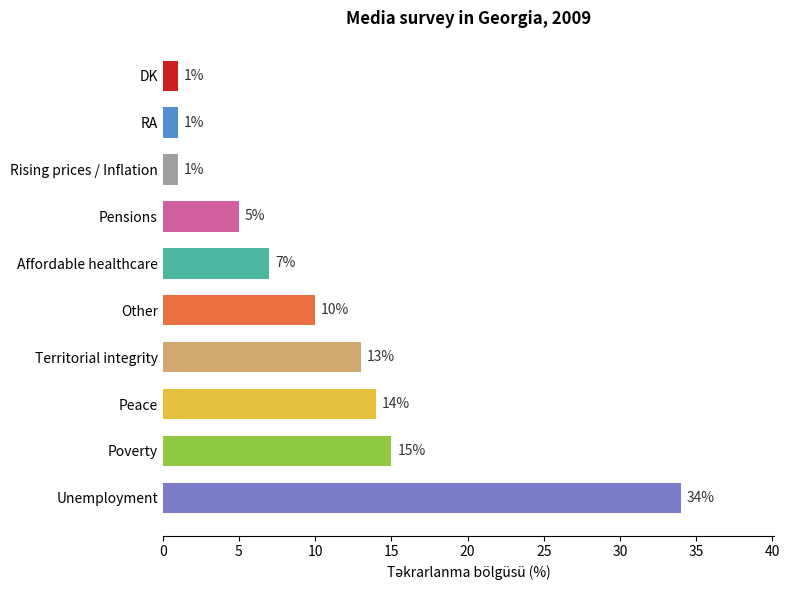

At which category does the chart reach its peak across all series?

Unemployment